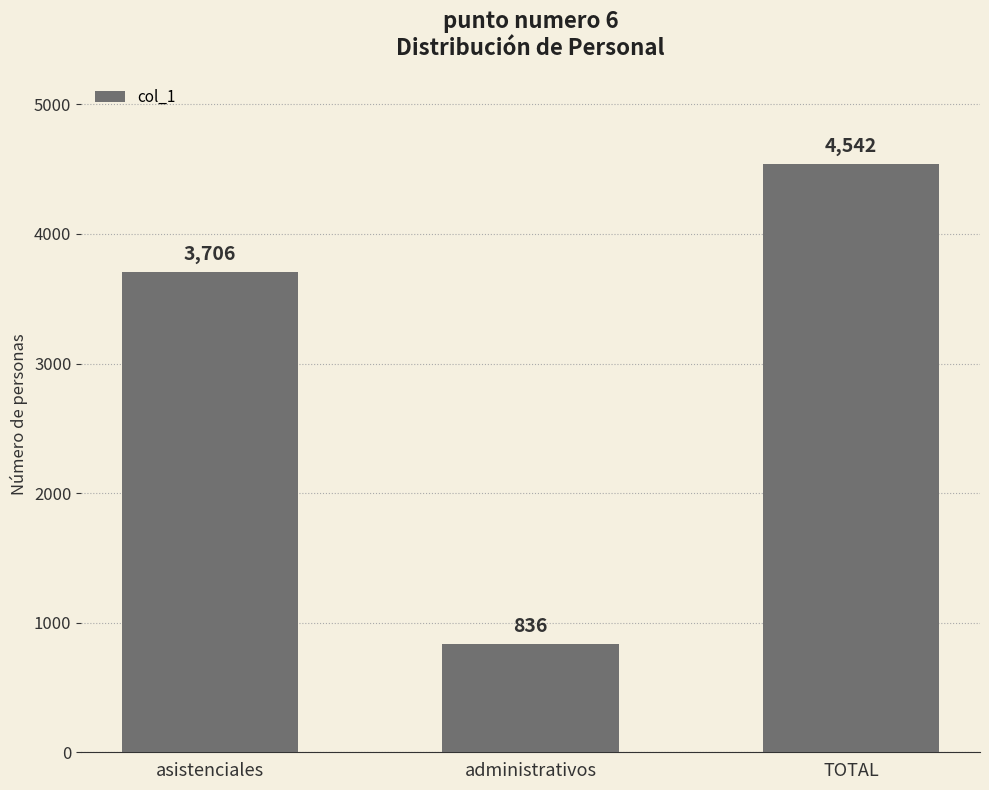

What is the sum of the values at asistenciales and TOTAL?

8248